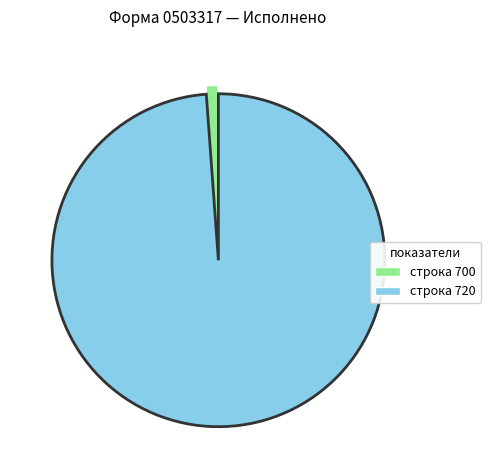

Does any single category account for the majority?

Yes